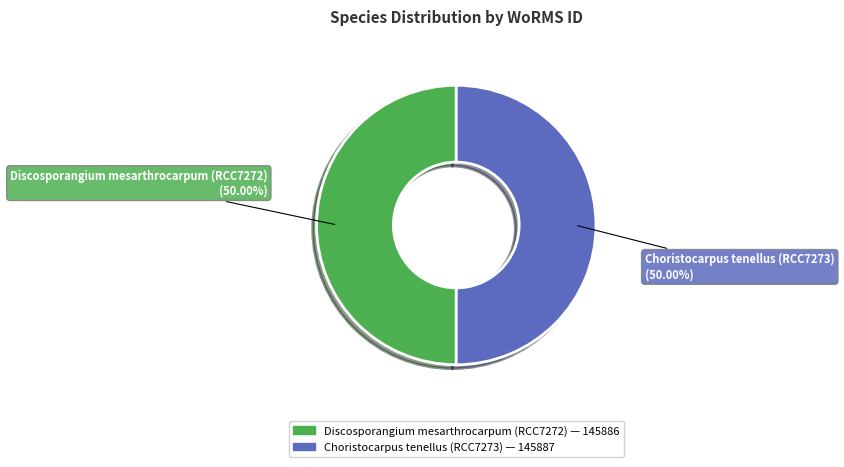

Combined, do Discosporangium mesarthrocarpum (RCC7272) and Choristocarpus tenellus (RCC7273) account for over 50%?

Yes